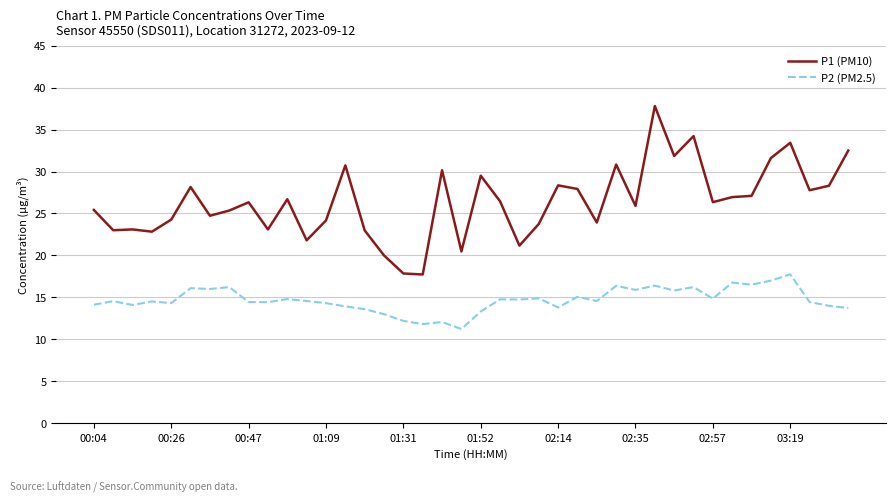

True or false: P2 (PM2.5) and P1 (PM10) cross at least once.

False